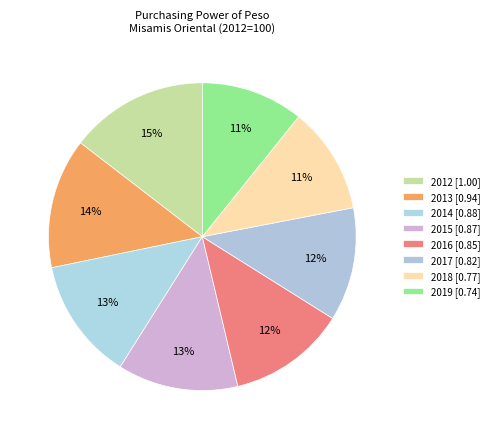

How many segments does this pie chart have?

8